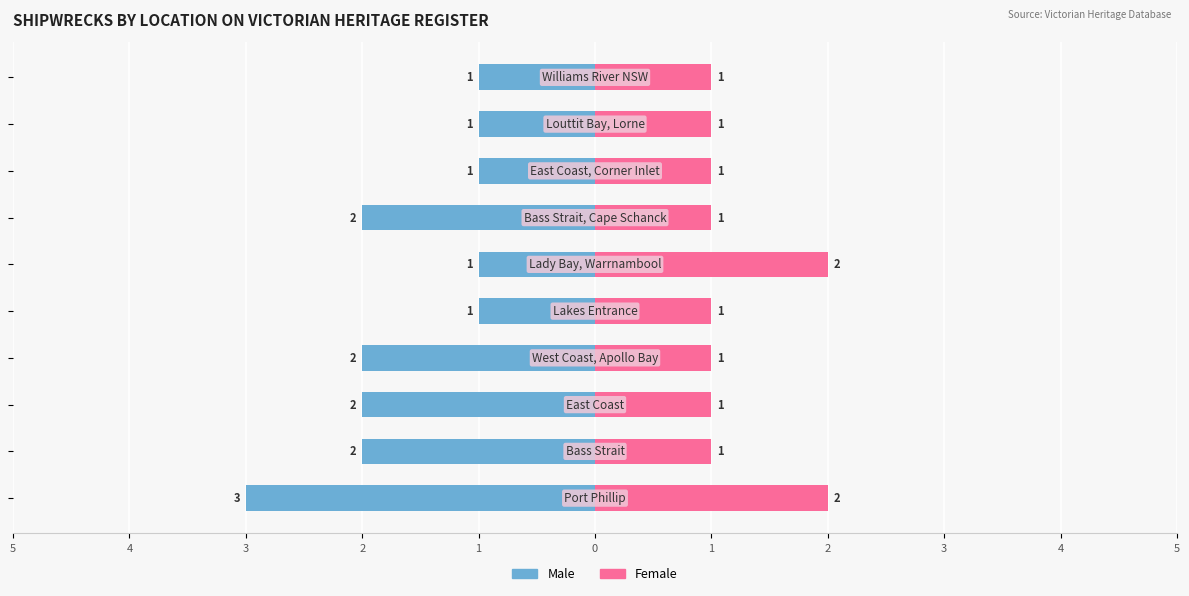

Count the number of data series in this chart.

2